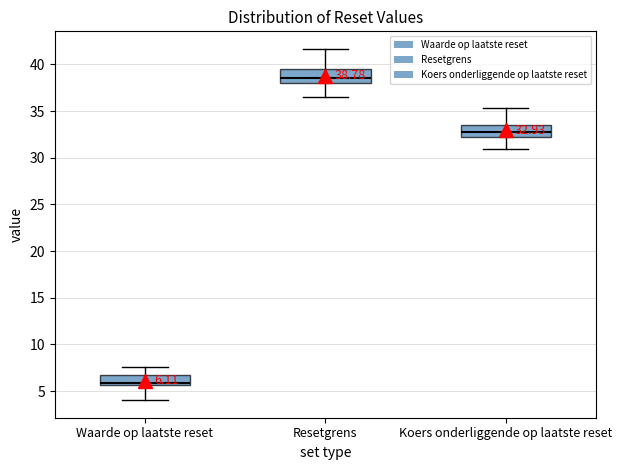

Which box has the lowest median line?

Waarde op laatste reset